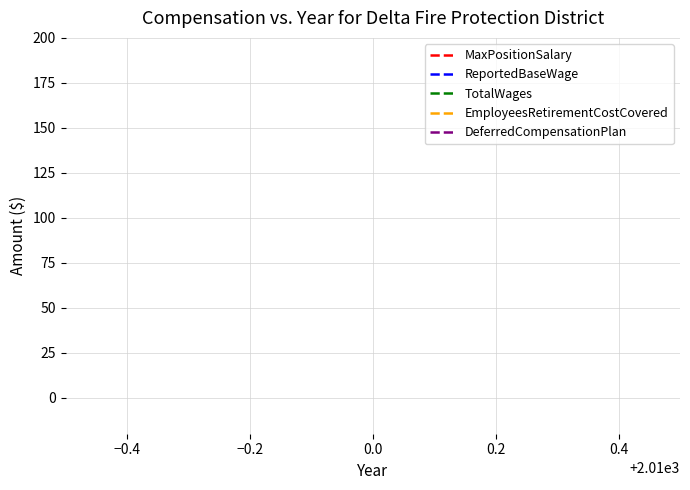

Is this an area chart (filled region under the line)?

No